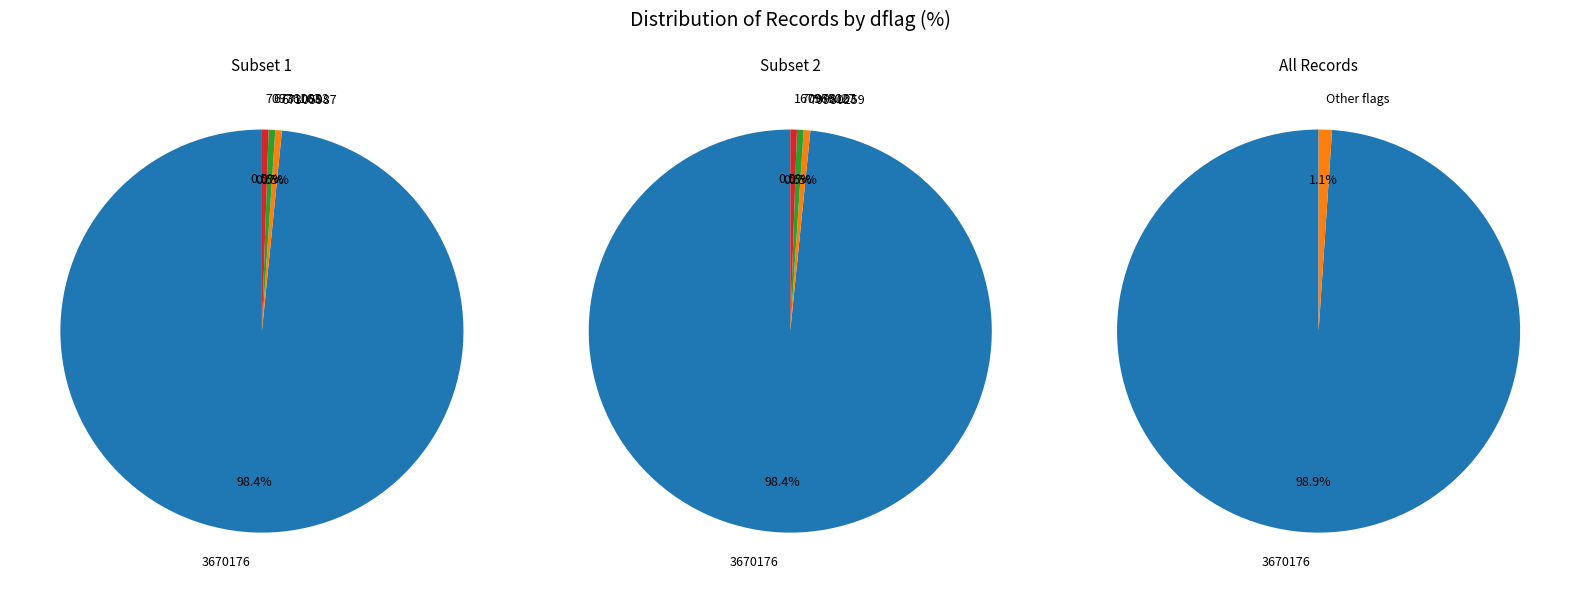

True or false: 3670176 accounts for 99% of the total.

True